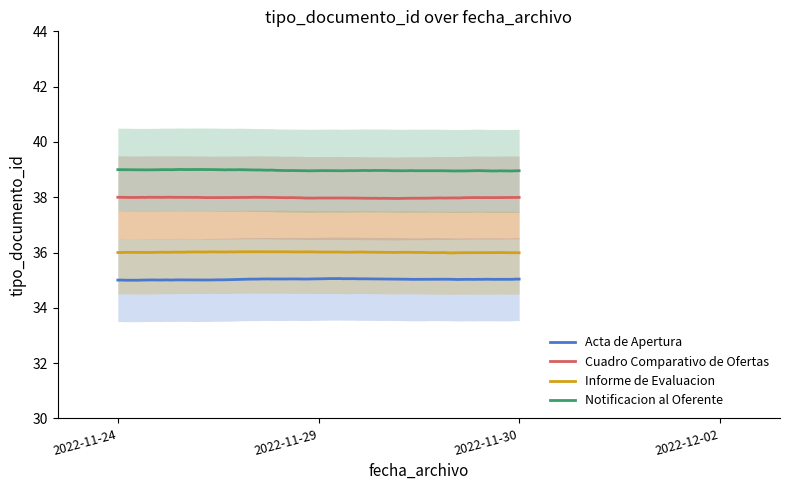

Which series changed the most between 2022-11-24 and 2022-11-29?

Acta de Apertura